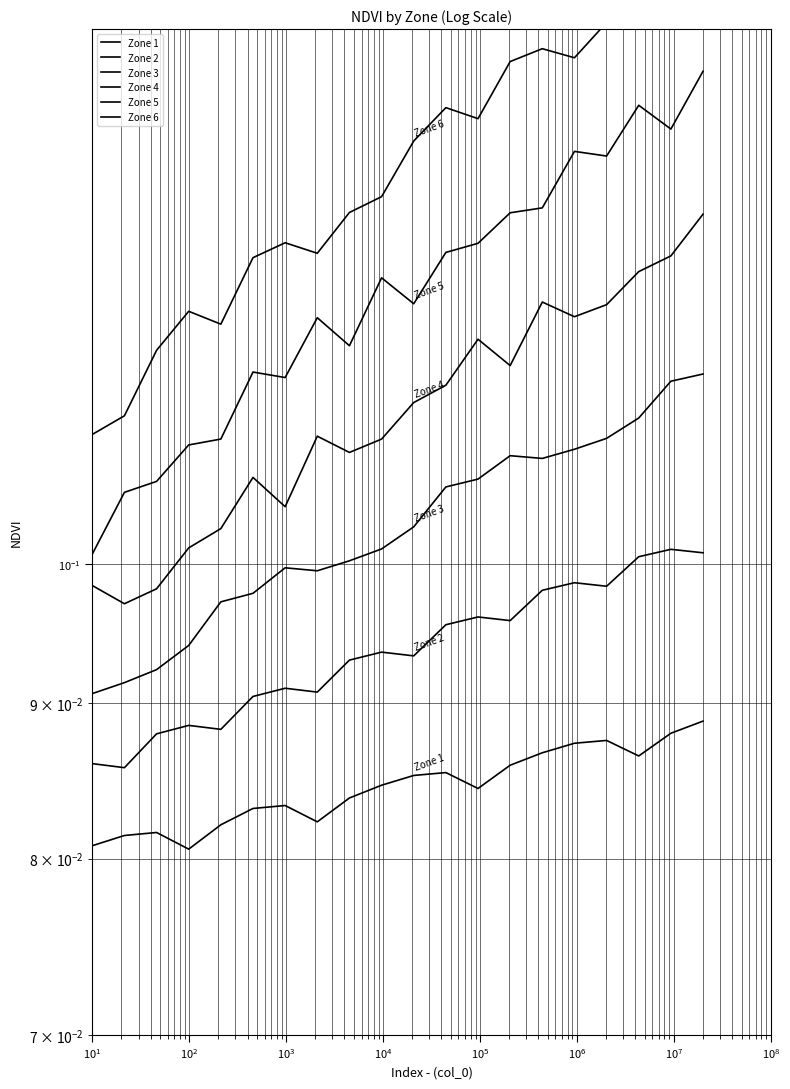

List the series in order of their peak value, highest first.

Zone 6, Zone 5, Zone 4, Zone 3, Zone 2, Zone 1